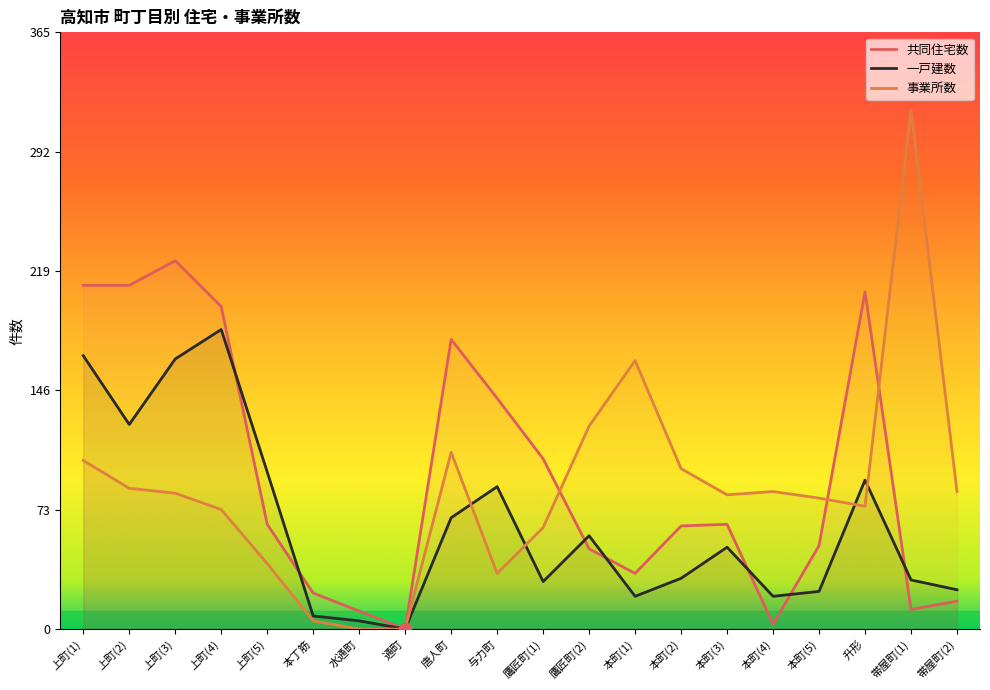

Which series has the widest spread of Y values?

事業所数